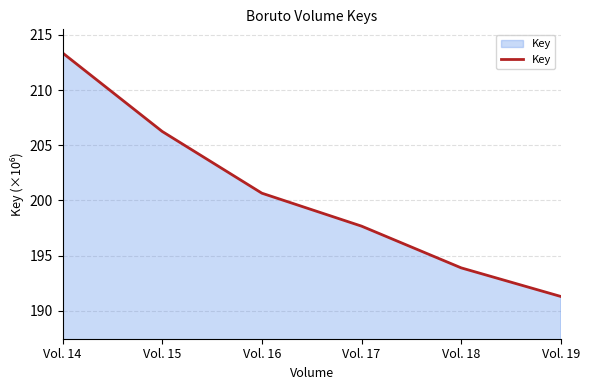

What is the sum of the values at Vol. 17 and Vol. 14?

411.0